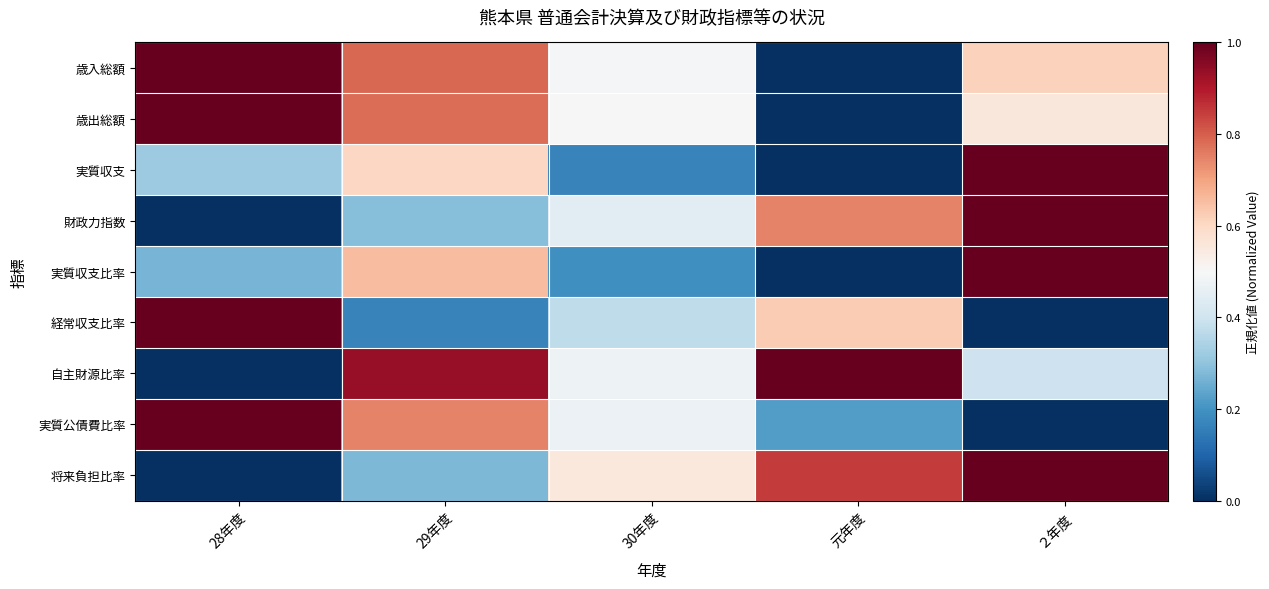

Reading left to right, transcribe all the data shown in this chart.

歳入総額: 28年度=1.0	29年度=0.8	30年度=0.5	元年度=0.0	２年度=0.6
歳出総額: 28年度=1.0	29年度=0.8	30年度=0.5	元年度=0.0	２年度=0.6
実質収支: 28年度=0.3	29年度=0.6	30年度=0.2	元年度=0.0	２年度=1.0
財政力指数: 28年度=0.0	29年度=0.3	30年度=0.4	元年度=0.7	２年度=1.0
実質収支比率: 28年度=0.3	29年度=0.7	30年度=0.2	元年度=0.0	２年度=1.0
経常収支比率: 28年度=1.0	29年度=0.2	30年度=0.4	元年度=0.6	２年度=0.0
自主財源比率: 28年度=0.0	29年度=0.9	30年度=0.5	元年度=1.0	２年度=0.4
実質公債費比率: 28年度=1.0	29年度=0.7	30年度=0.5	元年度=0.2	２年度=0.0
将来負担比率: 28年度=0.0	29年度=0.3	30年度=0.6	元年度=0.9	２年度=1.0